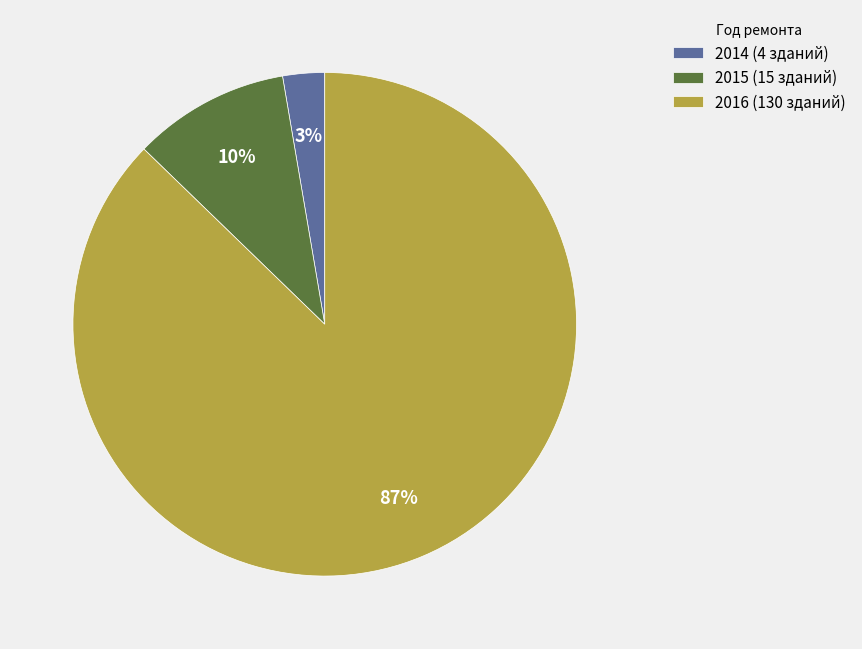

Which has a higher value, 2015 (15 зданий) or 2014 (4 зданий)?

2015 (15 зданий)